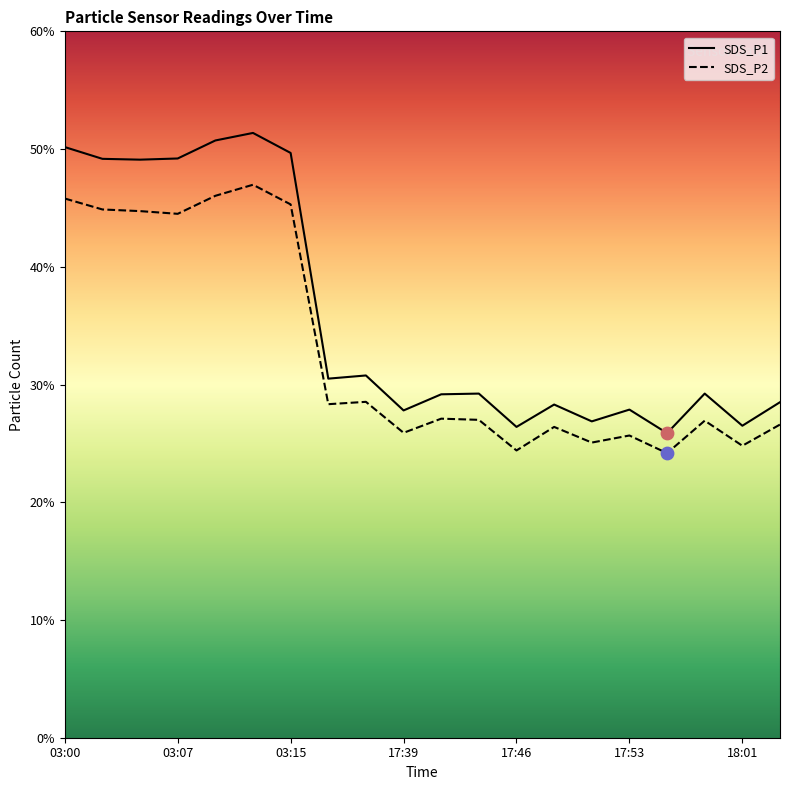

At how many categories does at least one series exceed 51?

1